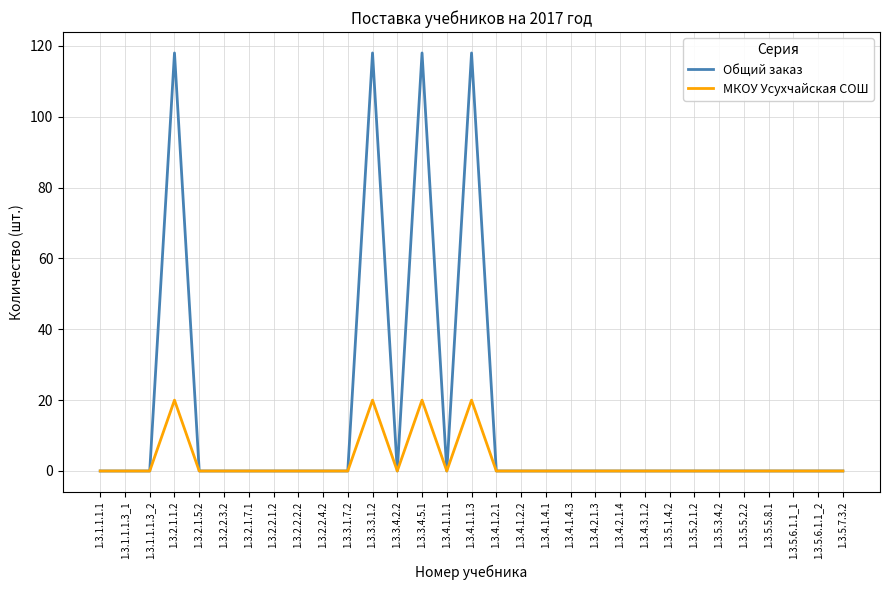

List the series in order of their peak value, highest first.

Общий заказ, МКОУ Усухчайская СОШ